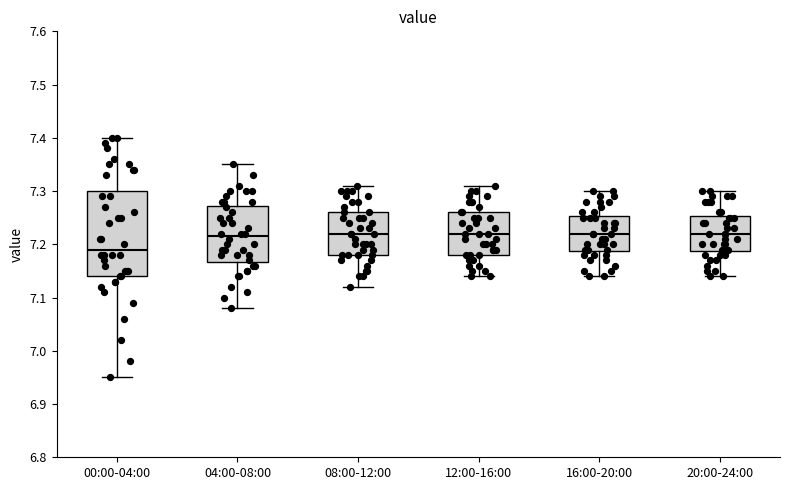

Where is the upper edge of the box for 08:00-12:00 on the y-axis? The values are not printed on the chart, so give them approximately, as read against the axis.

7.26